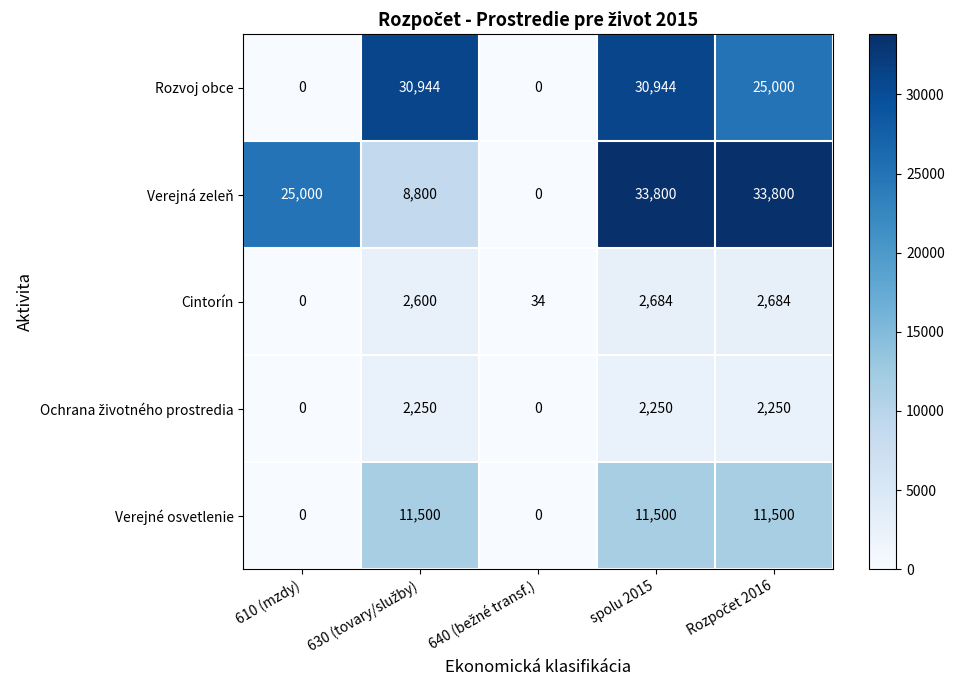

At which category is the sum across all series the highest?

spolu 2015